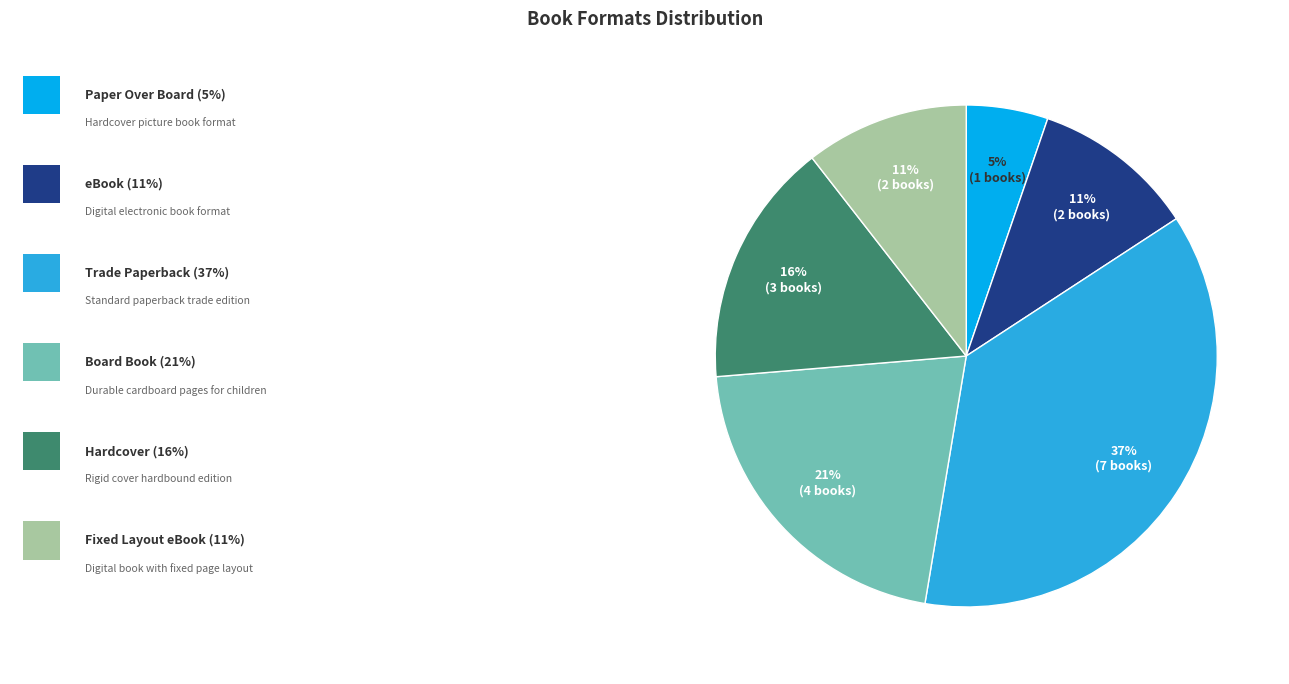

To the nearest percent, what is the average slice percentage?

17%